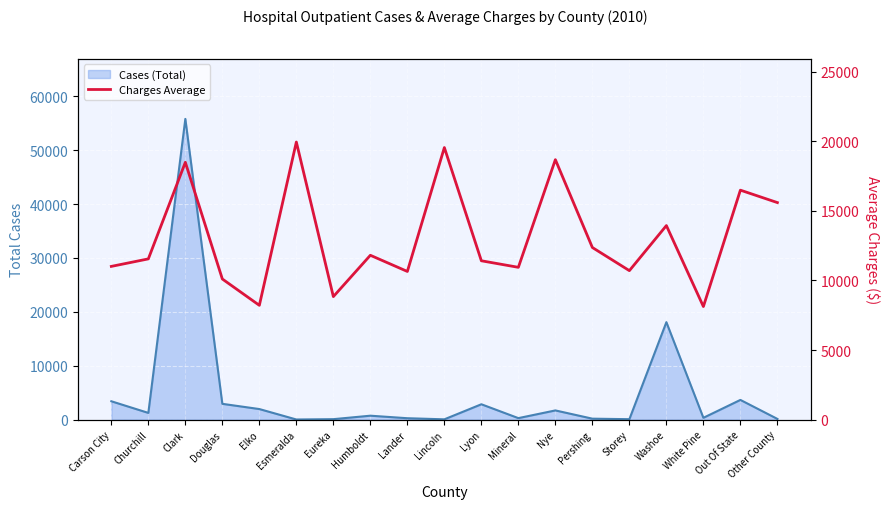

At which label is the value closest to 14034?

Washoe